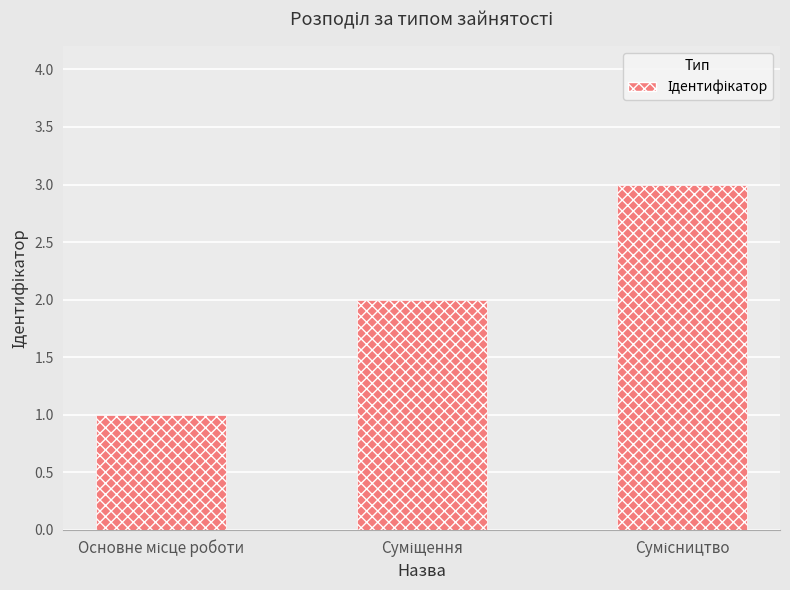

What is the maximum value shown in the chart?

3